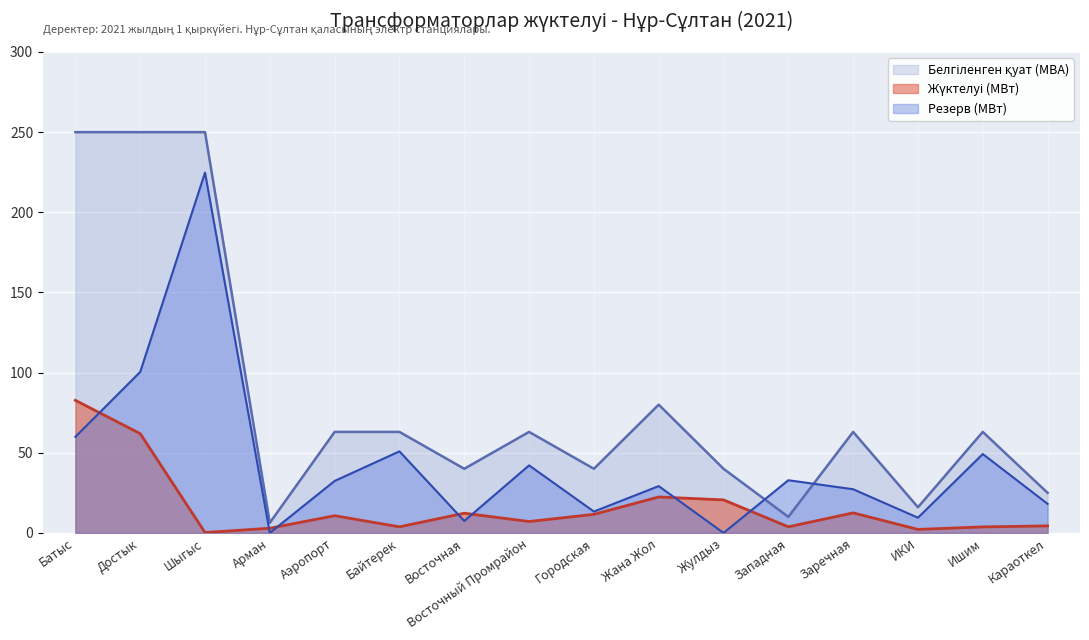

What is the value of the Жүктелуі (МВт) point at the 1st from the left?

82.7